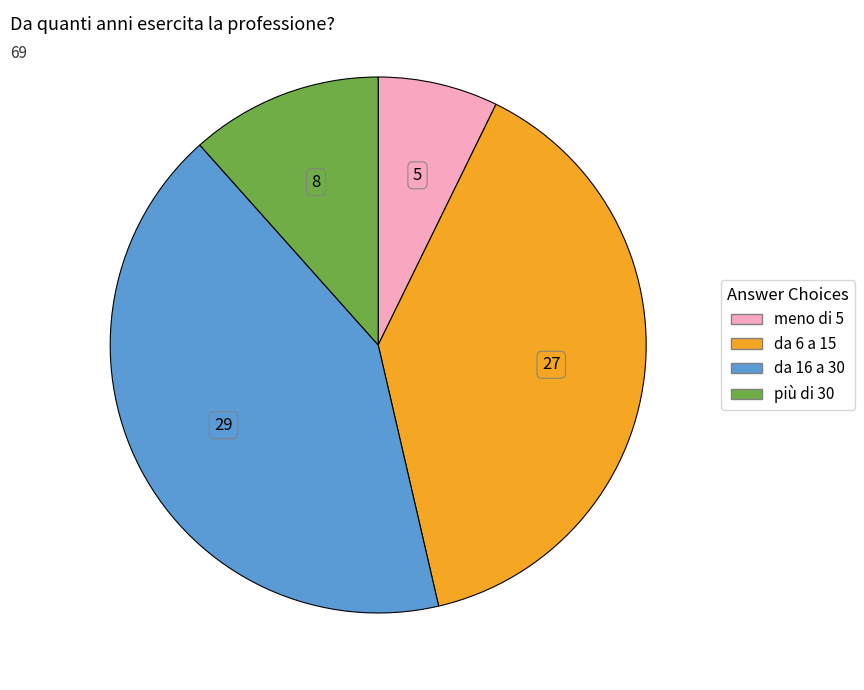

Which slice is the smallest?

meno di 5